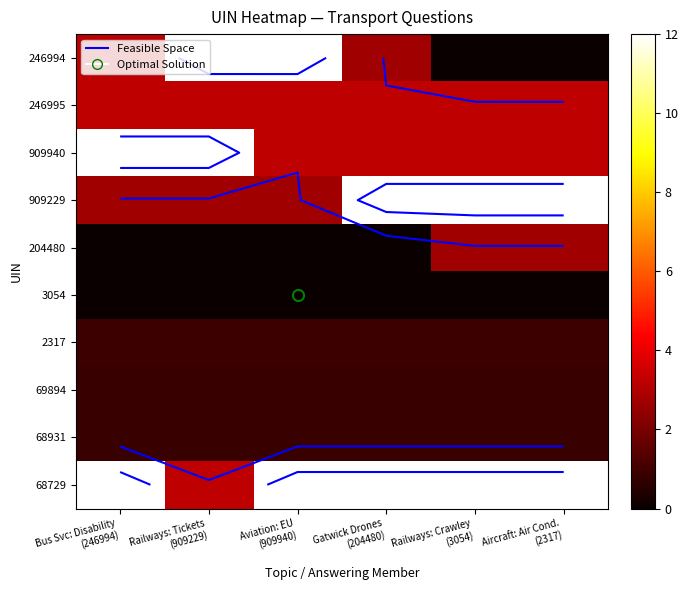

At Railways: Crawley (3054), list the series in order from largest to smallest.

909229, 68729, 909940, 246995, 204480, 2317, 69894, 68931, 246994, 3054